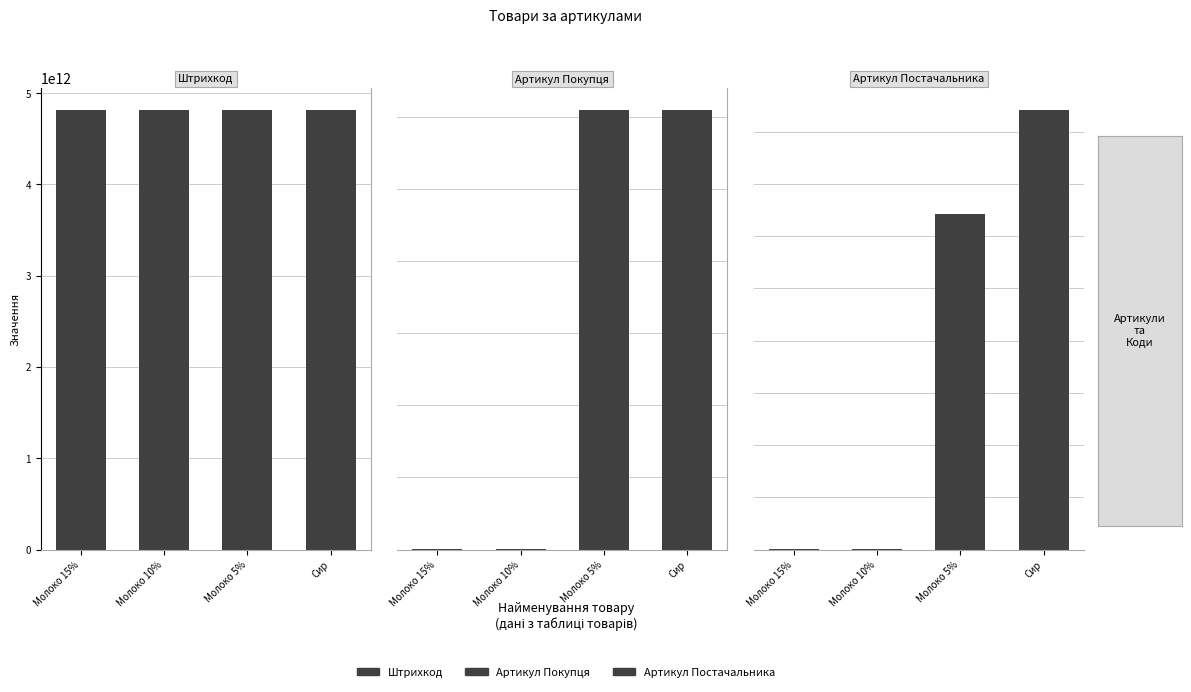

Reading right to left, list all the values displayed in this chart.

Штрихкод: 4820000000003	4820000000002	4820000000001	4820000000000
Артикул Покупця: 122124	122123	125	123
Артикул Постачальника: 421221	321221	521	321